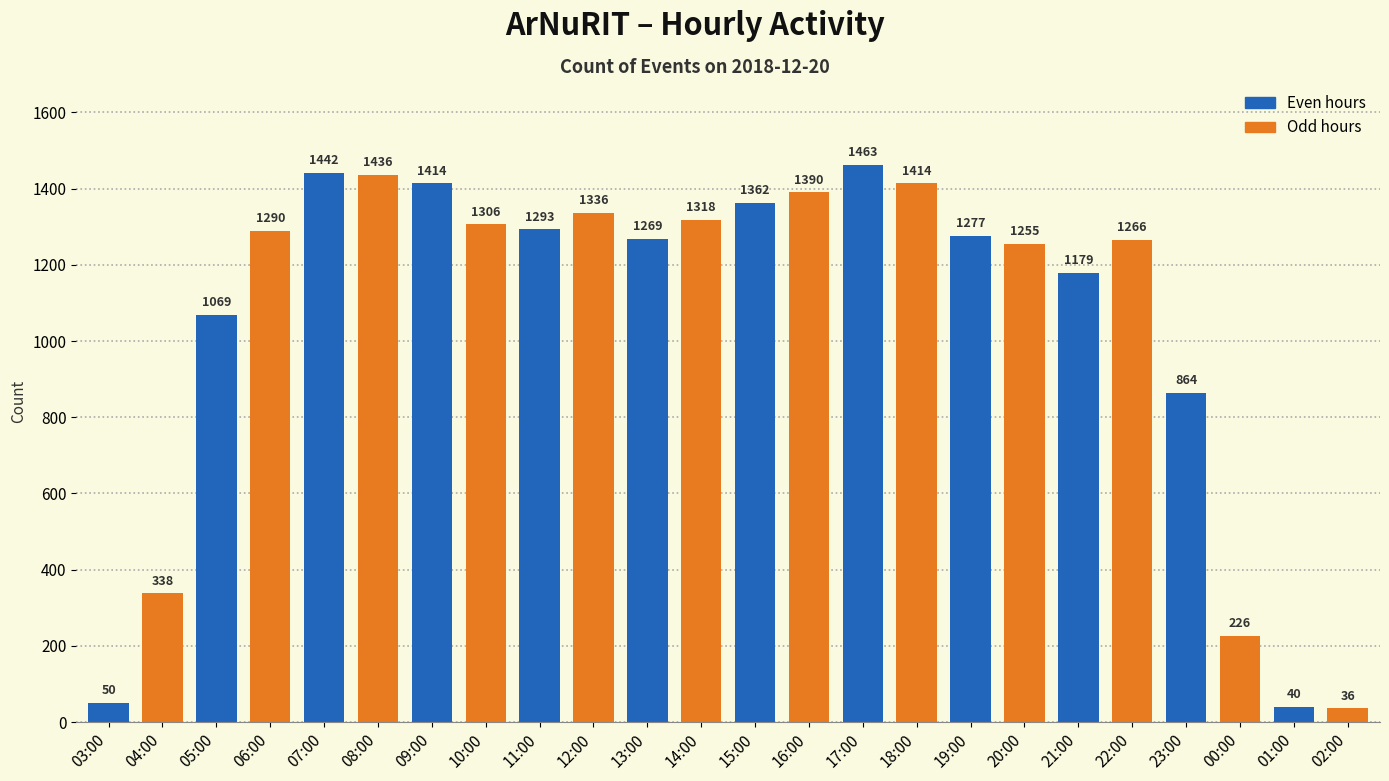

How many distinct data groups are displayed?

1